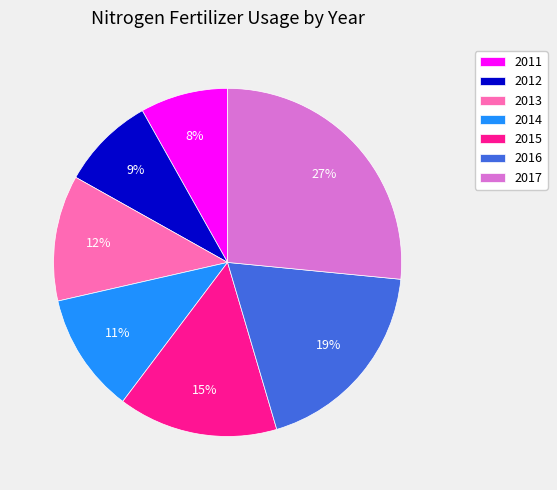

To the nearest percent, what is the average slice percentage?

14%